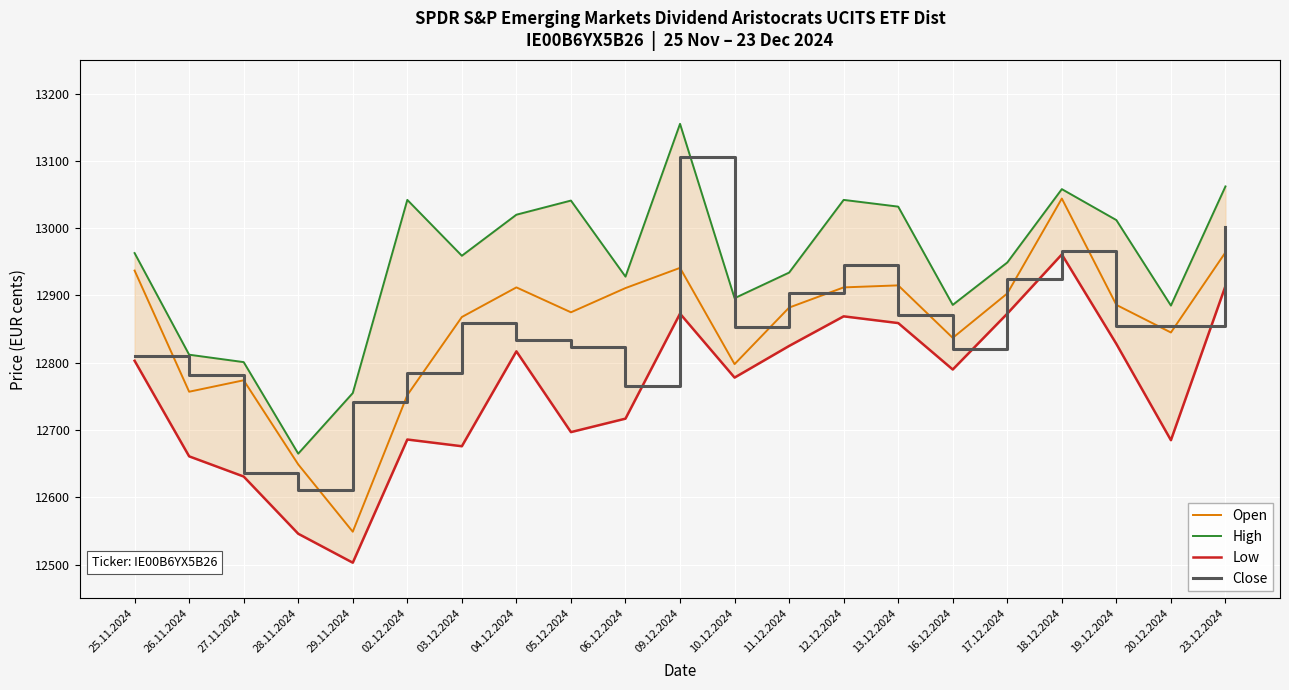

Where does the Open series first go above 12882?

25.11.2024